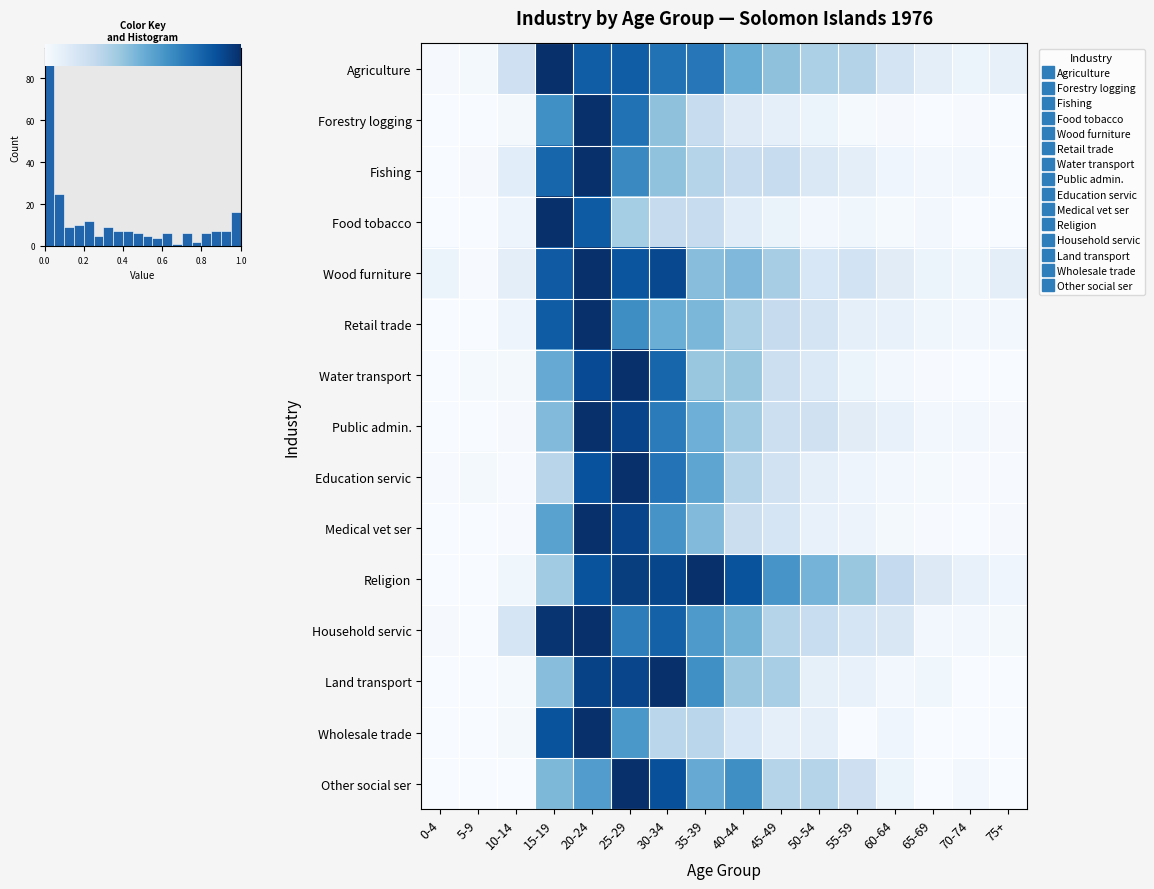

What is the difference between the maximum and minimum values in the Wood furniture series?

1.0